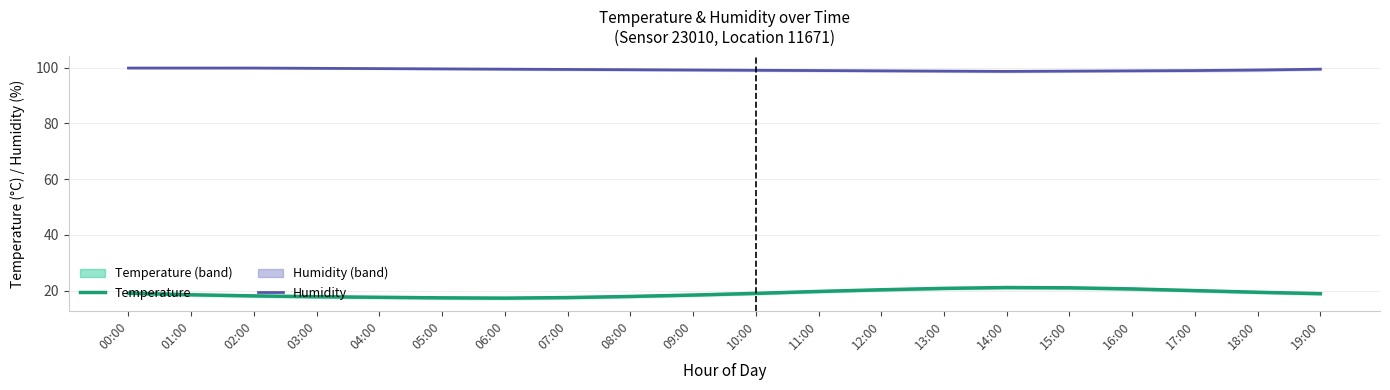

How many series are shown in this chart?

2